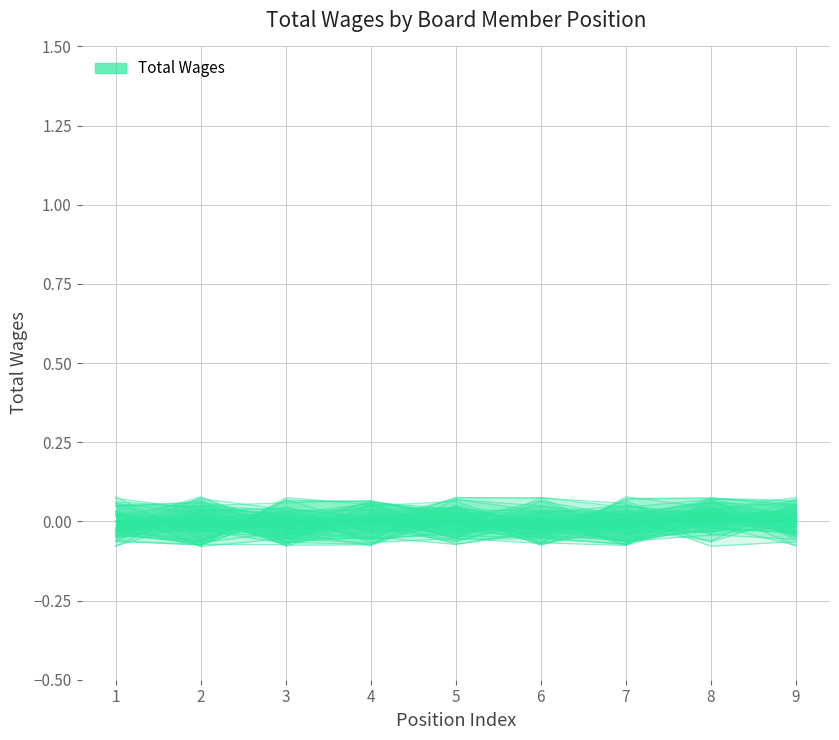

What is the greatest value displayed?

0.1